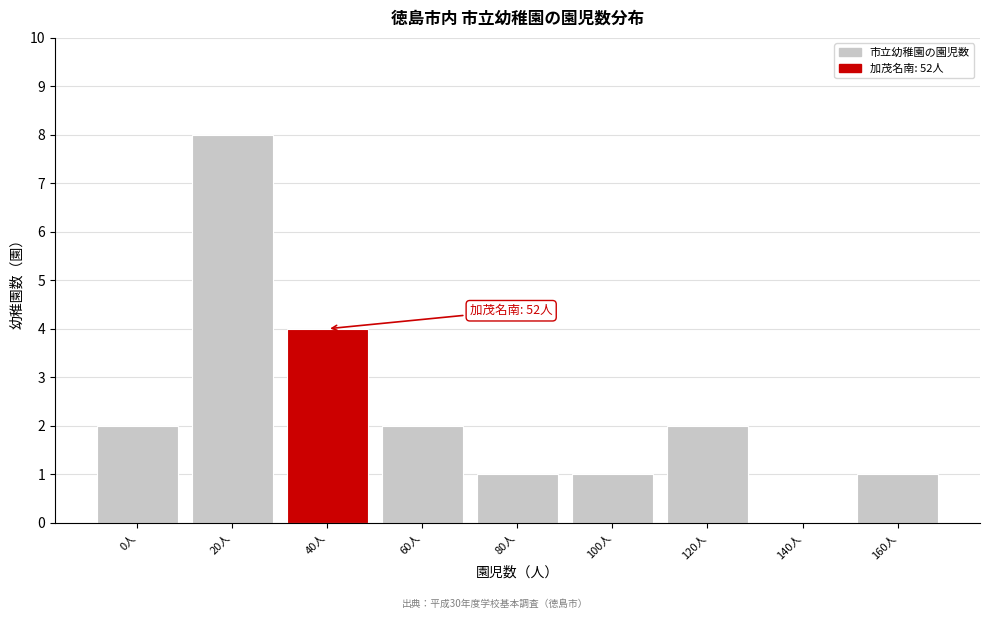

Reading right to left, extract all data points from this chart.

160人=1	140人=0	120人=2	100人=1	80人=1	60人=2	40人=4	20人=8	0人=2